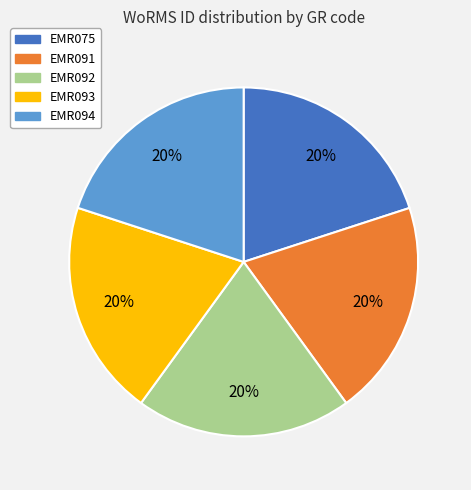

What is the ratio of the value at EMR075 to the value at EMR094?

1.0